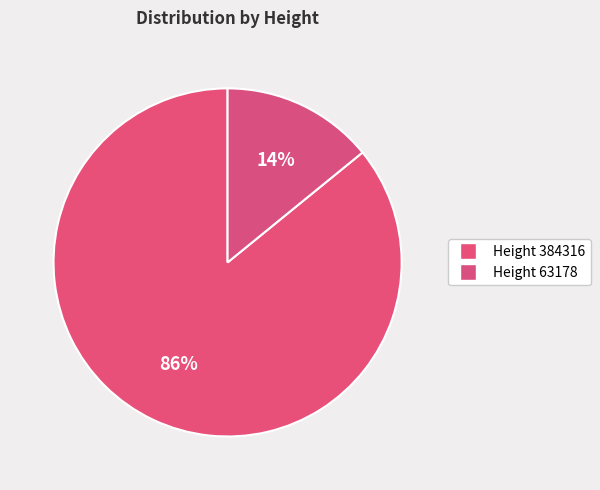

How many slices are in this pie chart?

2